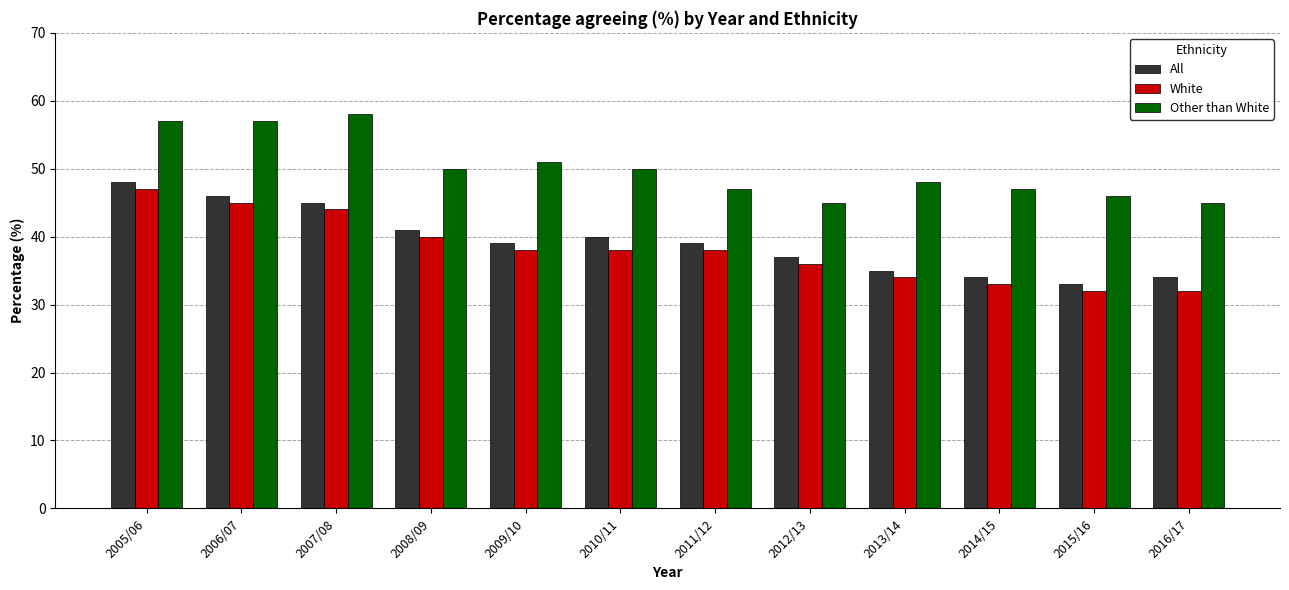

How many bars are there in each group?

3